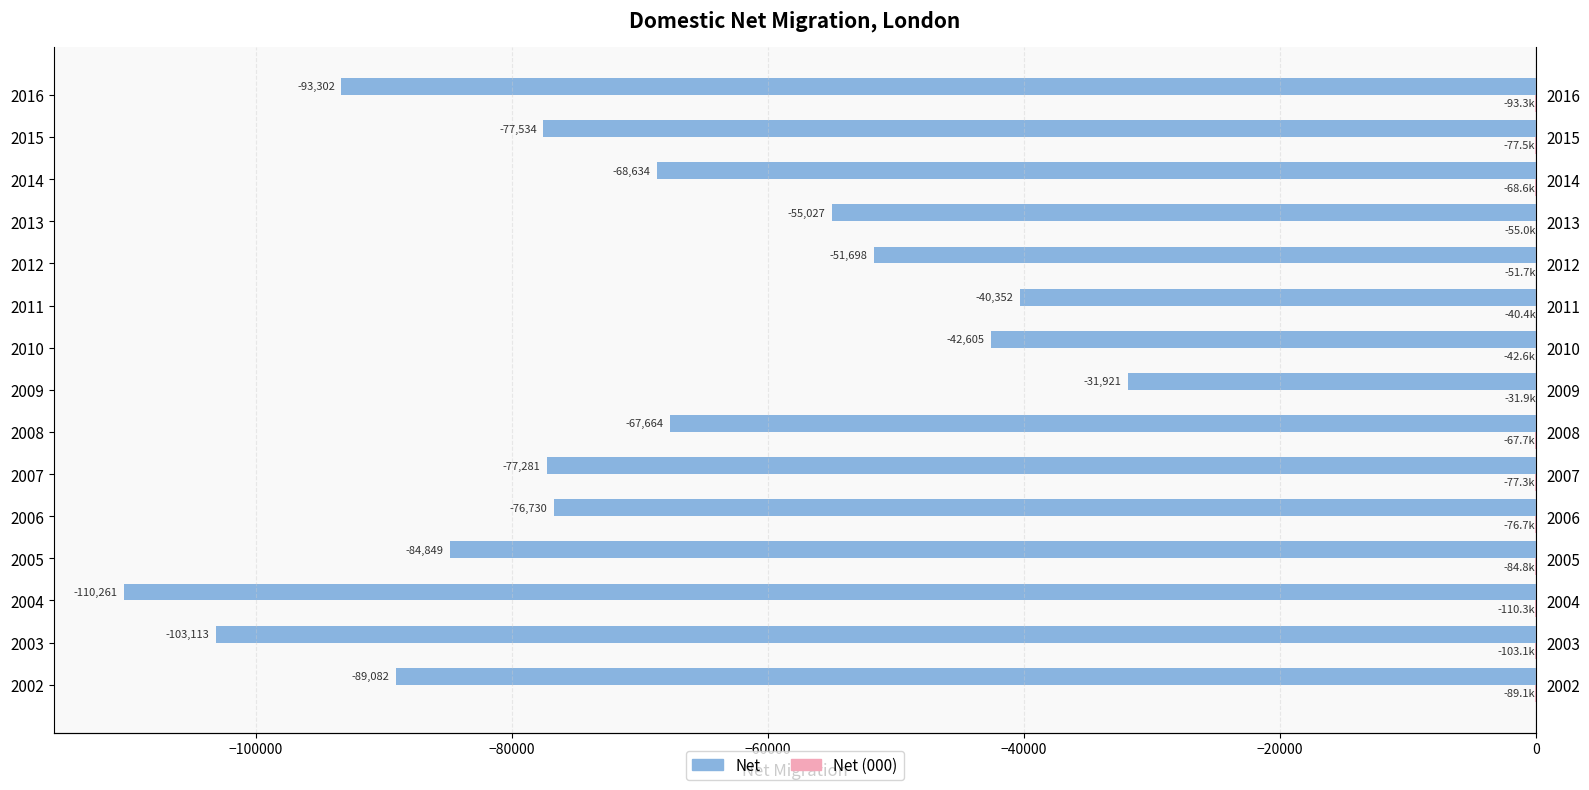

Are the bars grouped side by side (vs. stacked)?

Yes